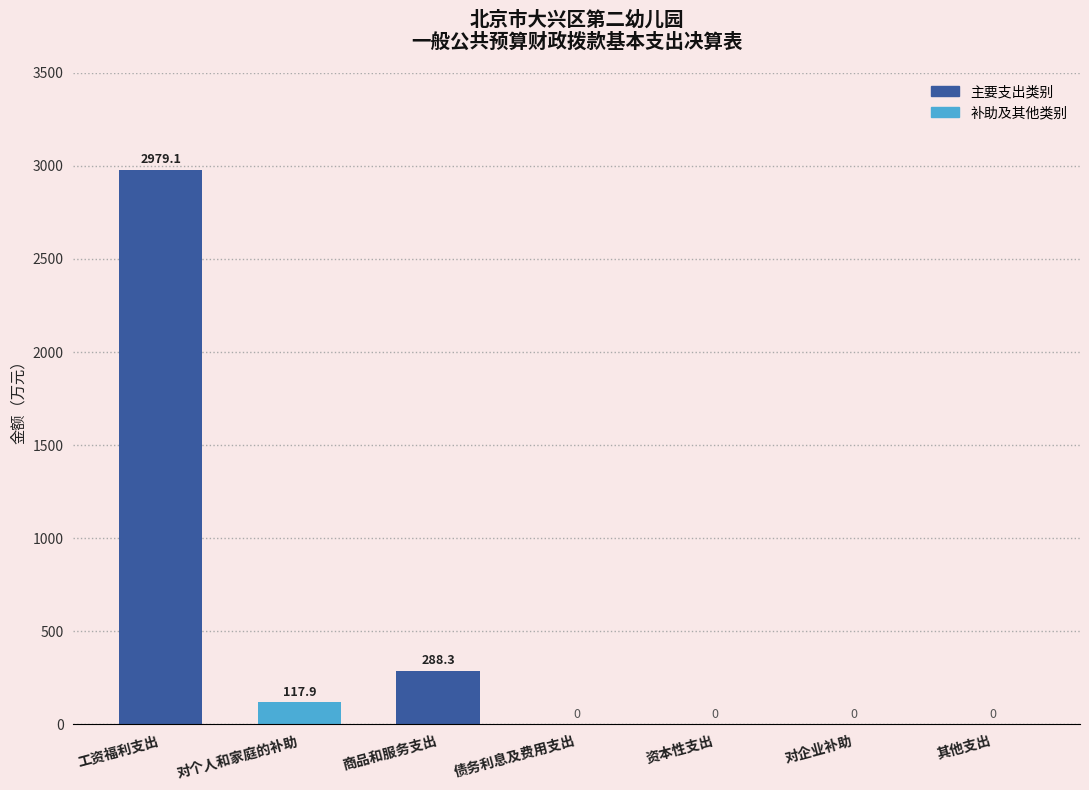

Which label corresponds to the smallest value in the chart?

债务利息及费用支出